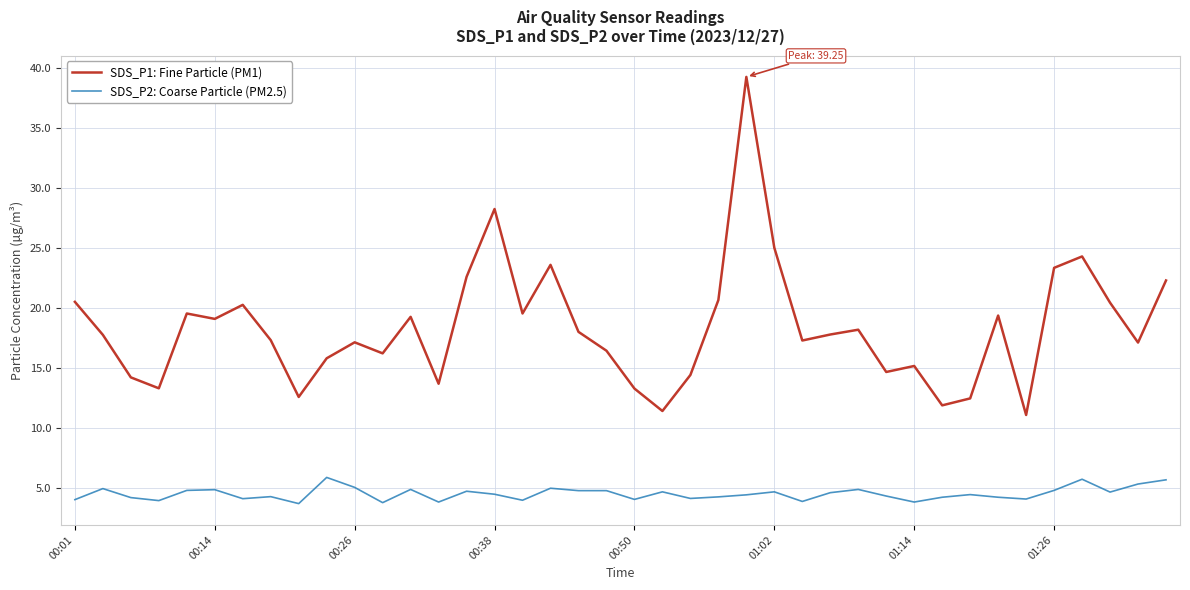

True or false: SDS_P1: Fine Particle (PM1) and SDS_P2: Coarse Particle (PM2.5) intersect in this chart.

False